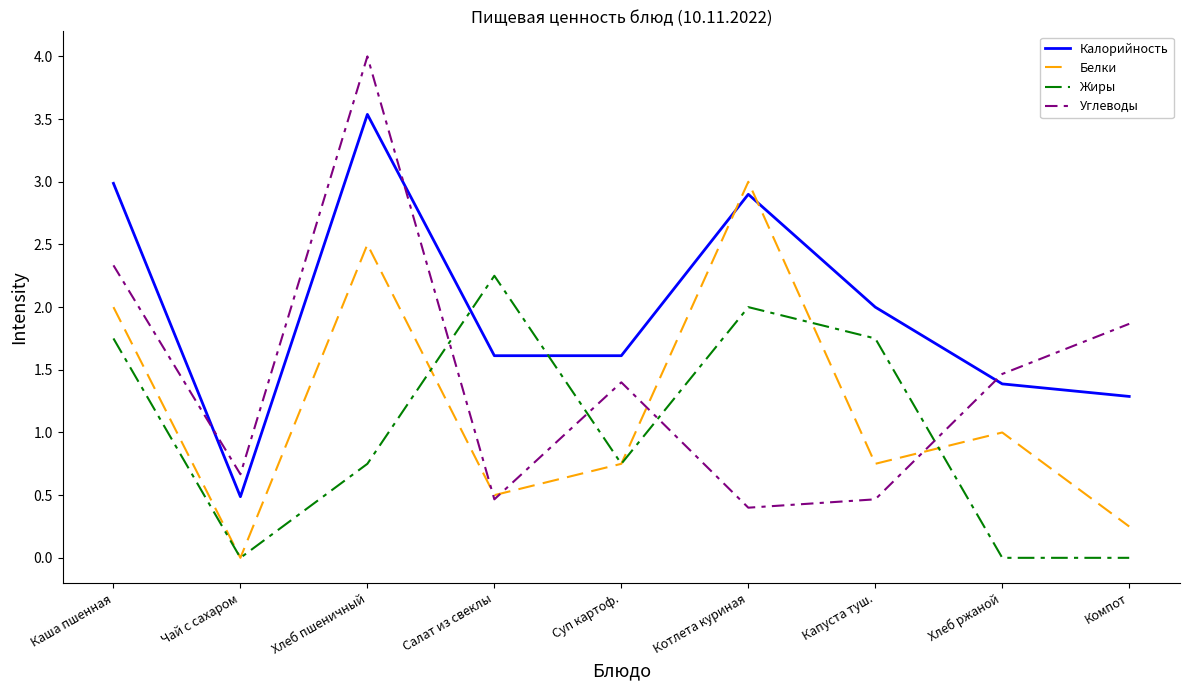

Read the Калорийность value at Капуста туш..

2.0